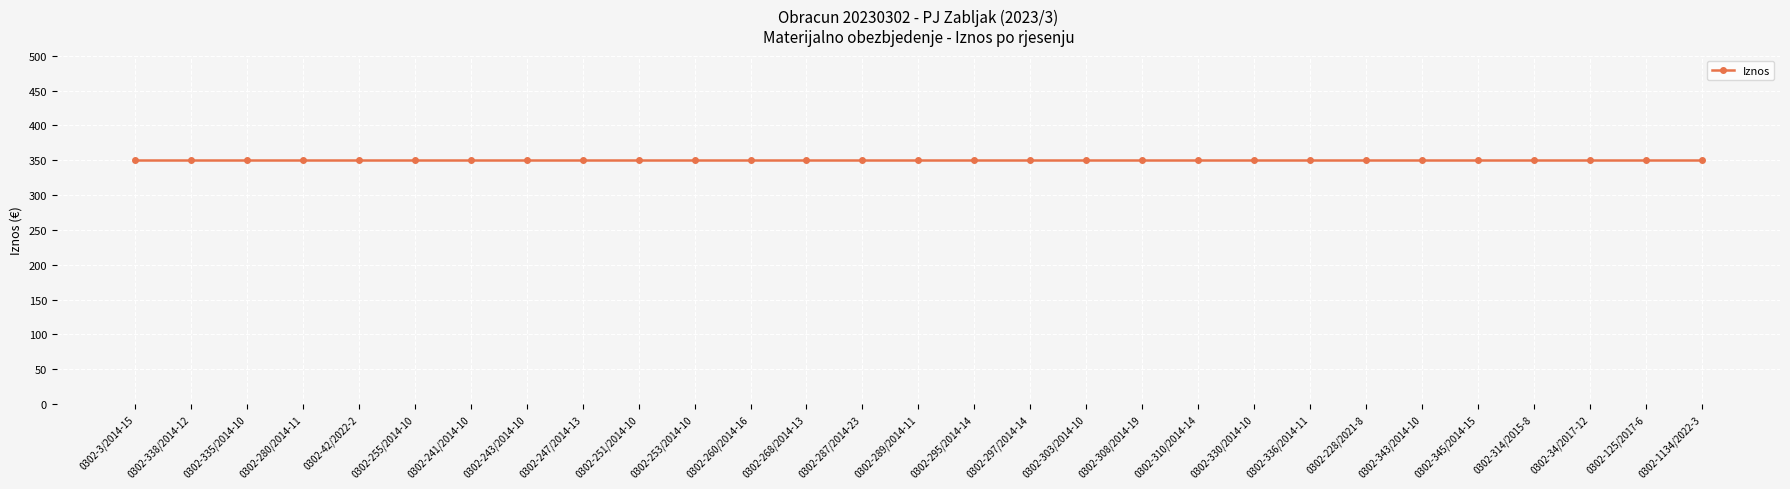

Which series has the widest spread of values?

Iznos